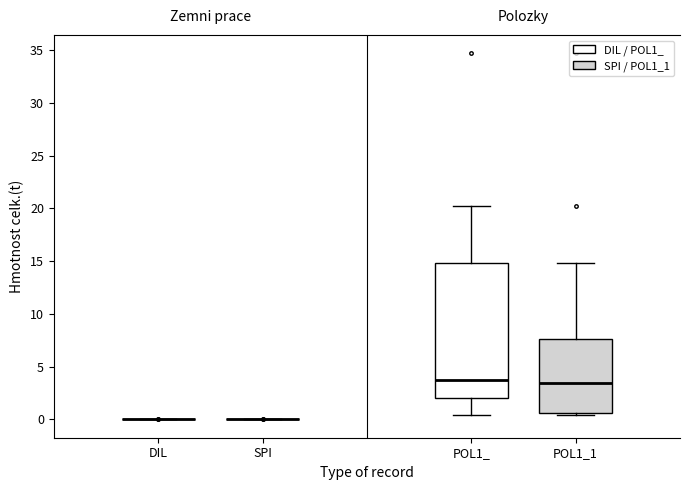

Reading left to right, read every box against the y-axis: the position of its median line, the range the box covers, and the ends of its whiskers. The values are not printed on the chart, so give them approximately, as read against the axis.

DIL: box collapsed to a line at 0.0, whiskers 0.0 to 0.0
SPI: box collapsed to a line at 0.0, whiskers 0.0 to 0.0
POL1_: median 3.5, box 2.0 to 15.0, whiskers 0.5 to 20.0
POL1_1: median 3.5, box 0.5 to 7.5, whiskers 0.5 (just below the box's lower edge) to 15.0